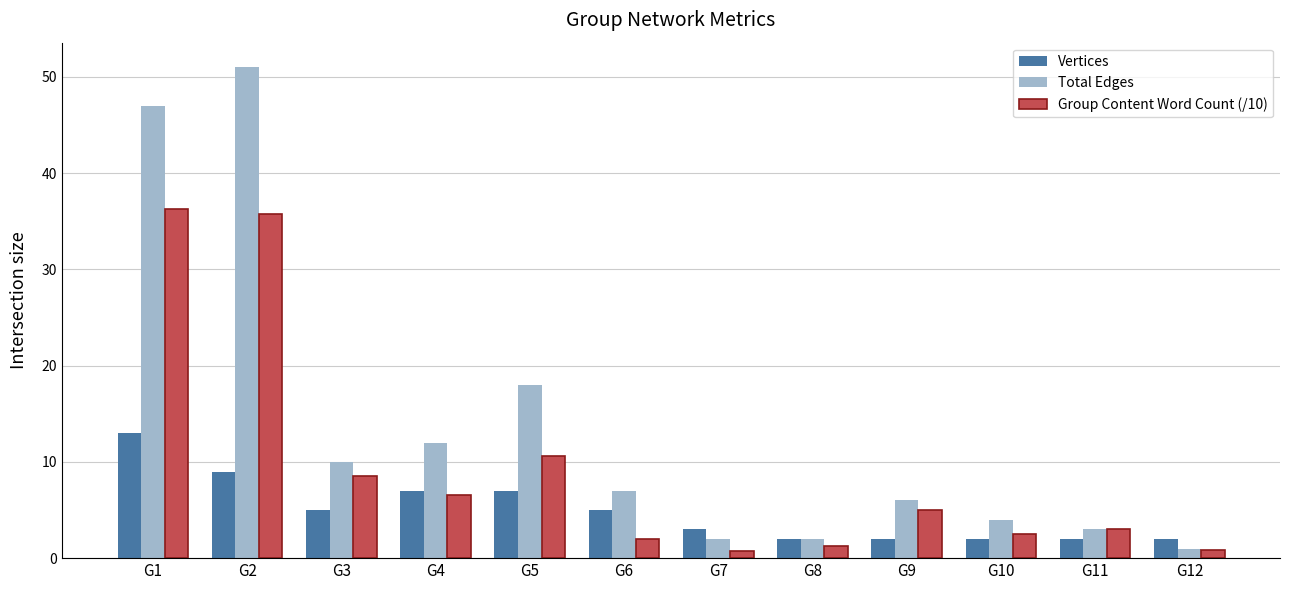

How many data points does each series have?

12